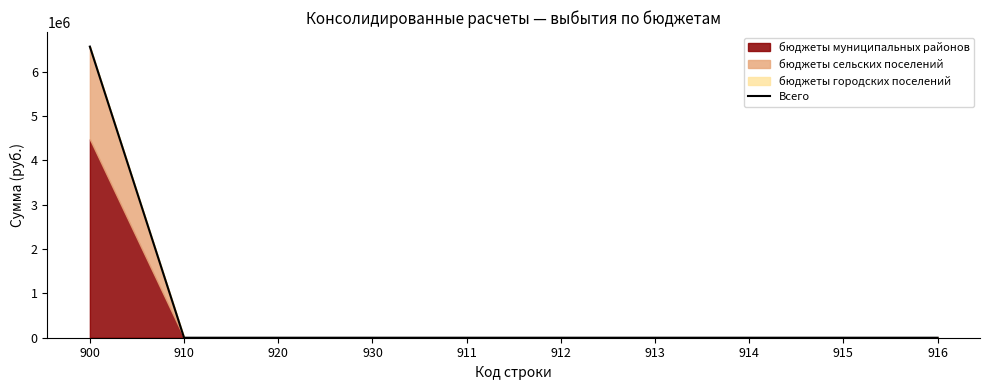

How many lines are shown in the chart?

1